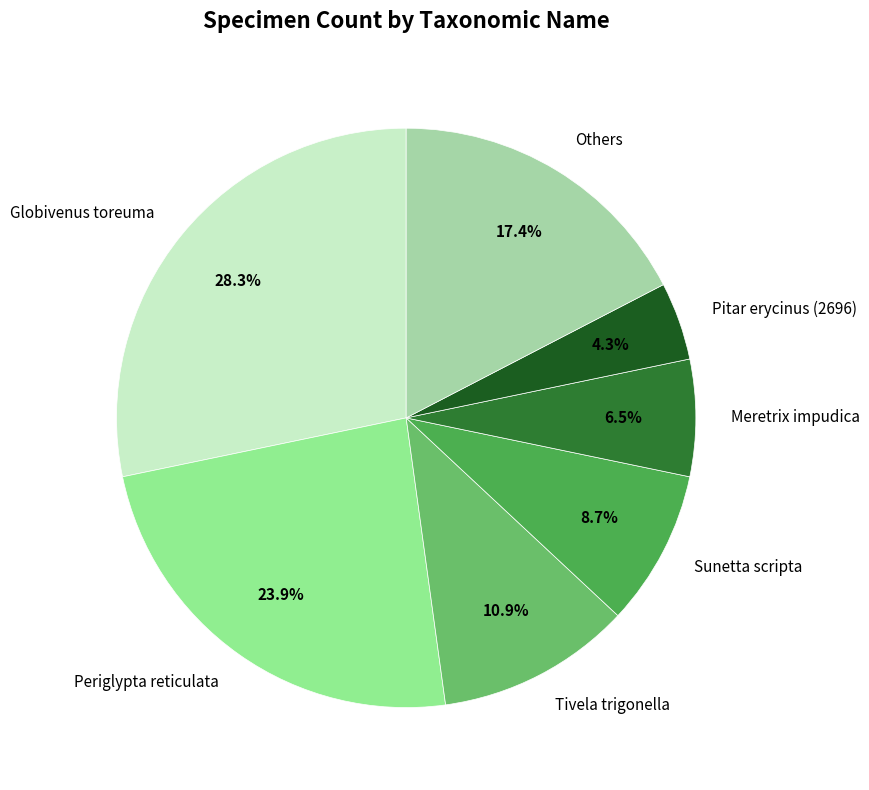

To the nearest percent, what is the difference between the largest and smallest slice percentages?

24%